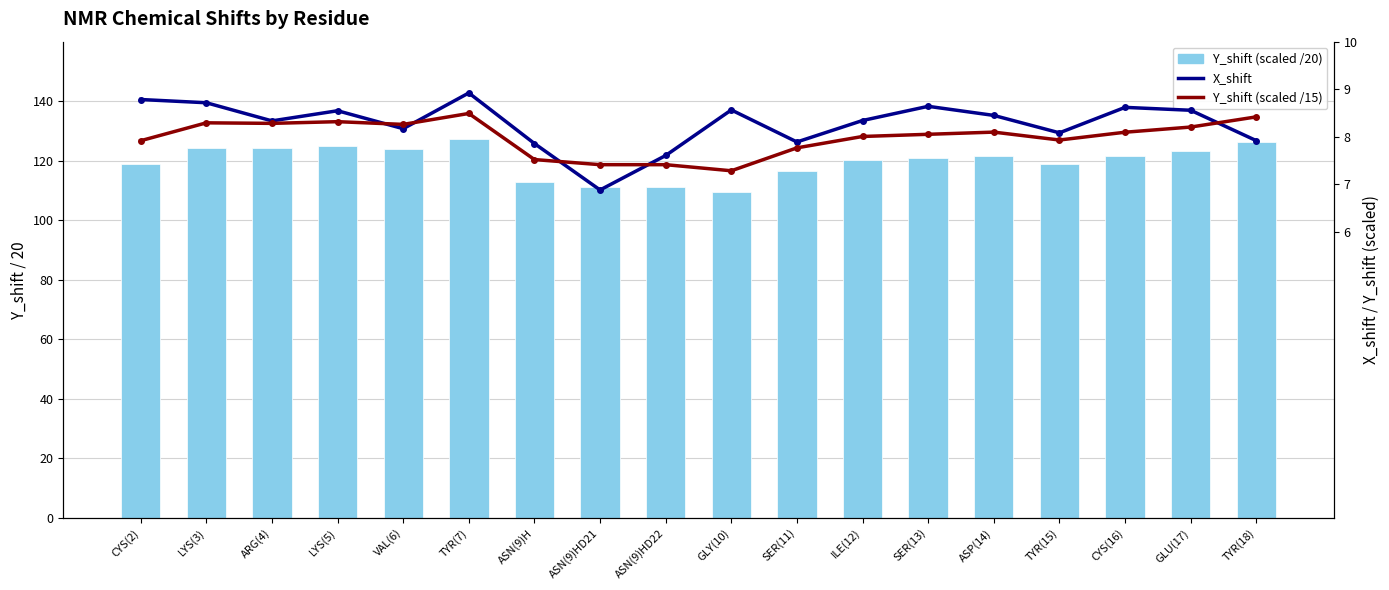

What is the value of the X_shift bar at the 1st from the left?

8.8